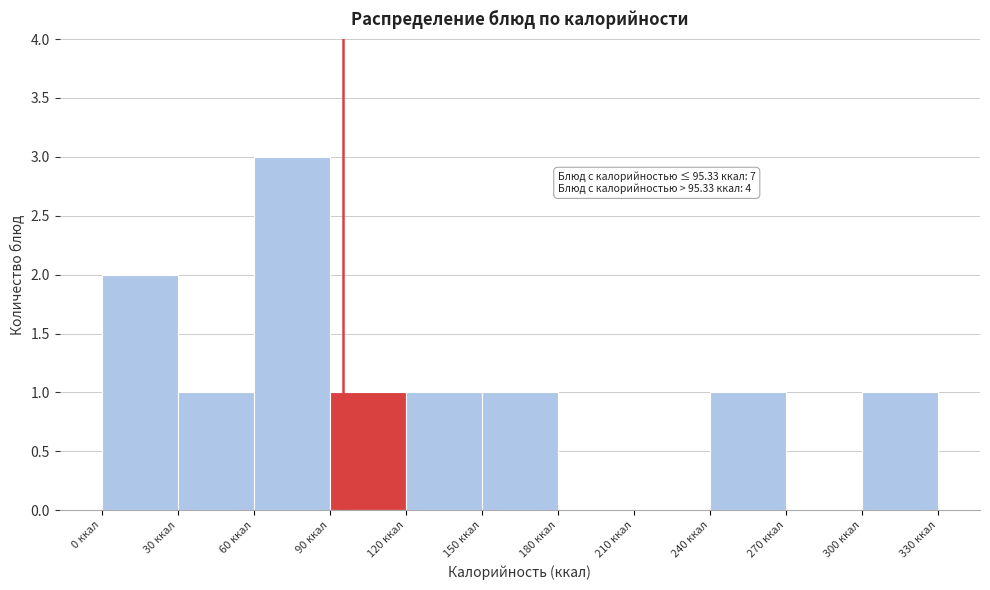

Over which range of the x-axis is the bar tallest?

60 to 90